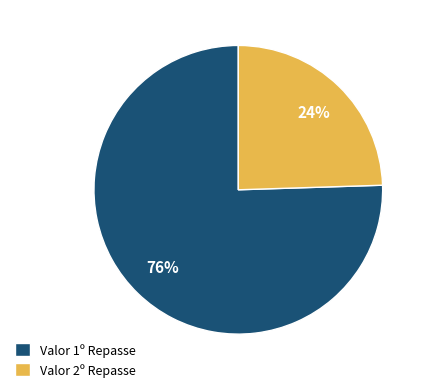

Which category has the smallest portion of the pie?

Valor 2º Repasse